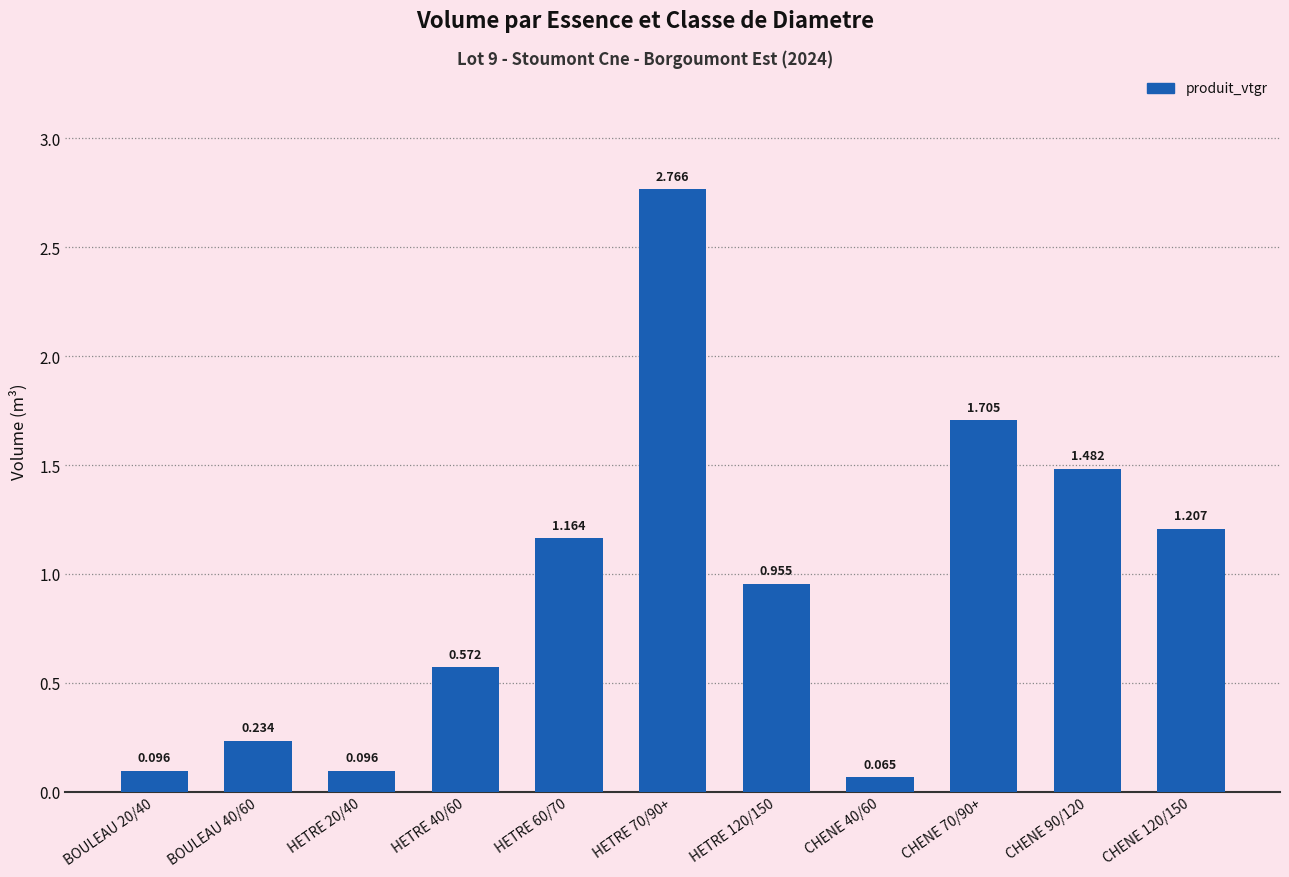

Read the value at HETRE 70/90+.

2.8